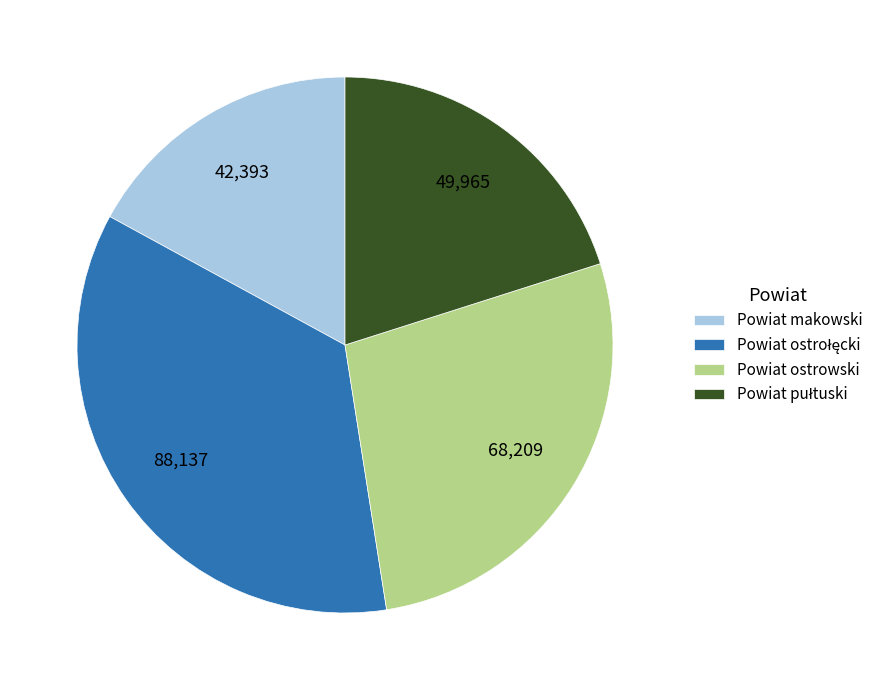

True or false: Powiat ostrowski accounts for 42% of the total.

False